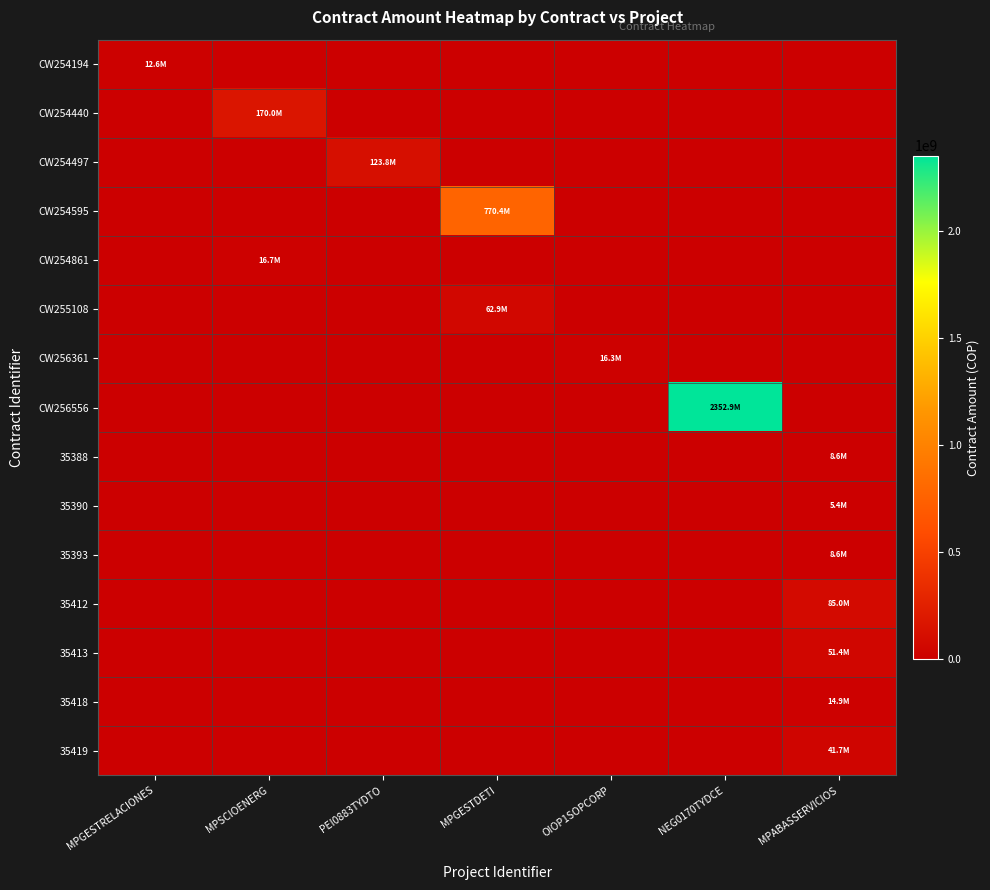

What is the difference between the highest and lowest values at MPGESTDETI?

770364520.8